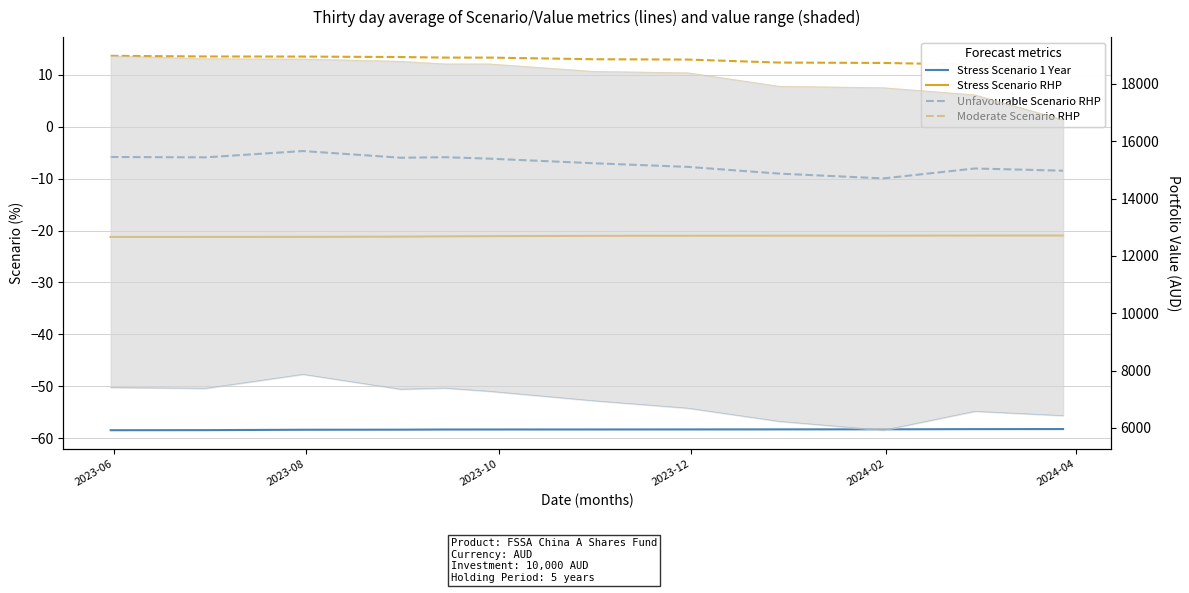

True or false: Moderate Value RHP and Unfavourable Value RHP cross at least once.

False